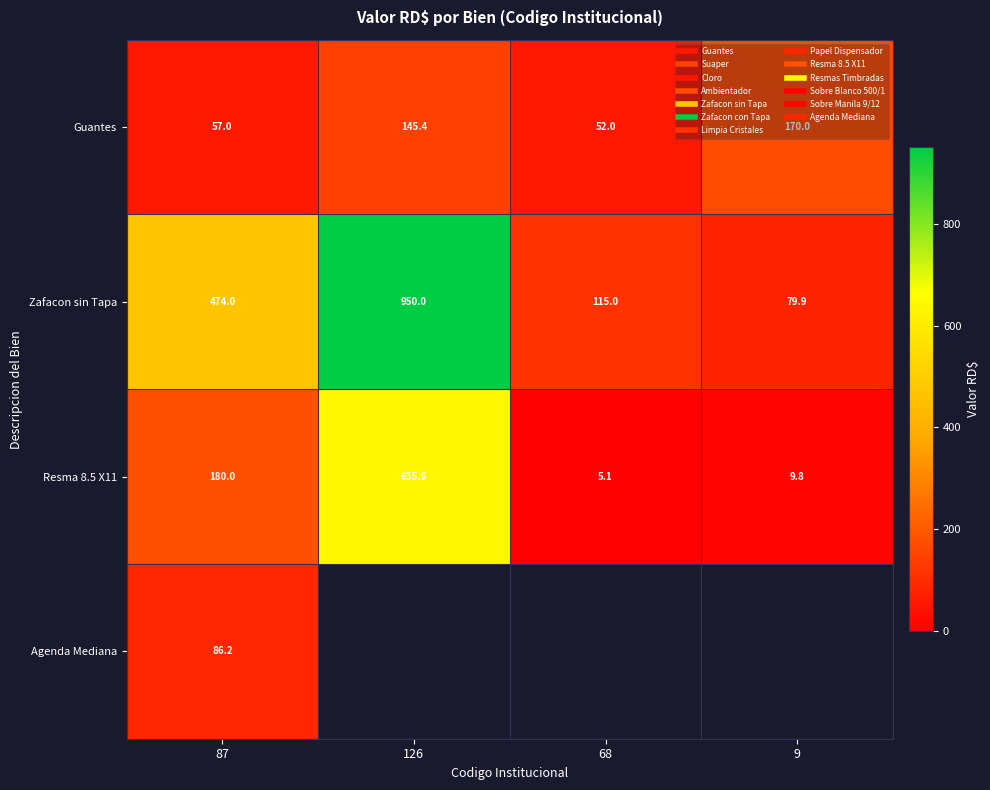

List the series in order of their peak value, highest first.

Zafacon sin Tapa, Resma 8.5 X11, Guantes, Agenda Mediana